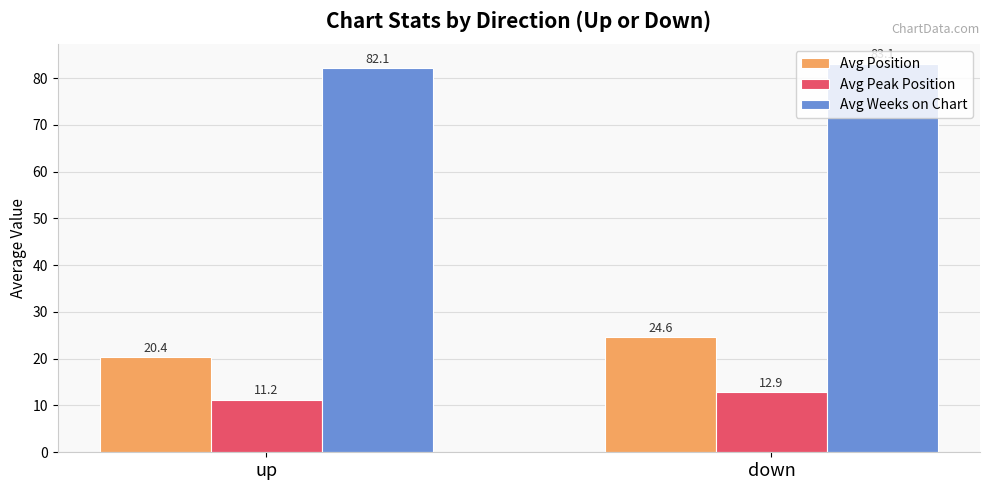

At which category does the chart reach its minimum across all series?

up